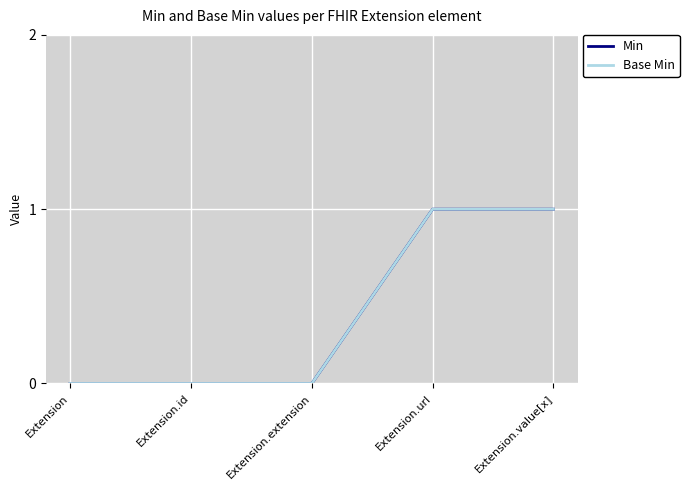

Does the chart have visible grid lines?

Yes